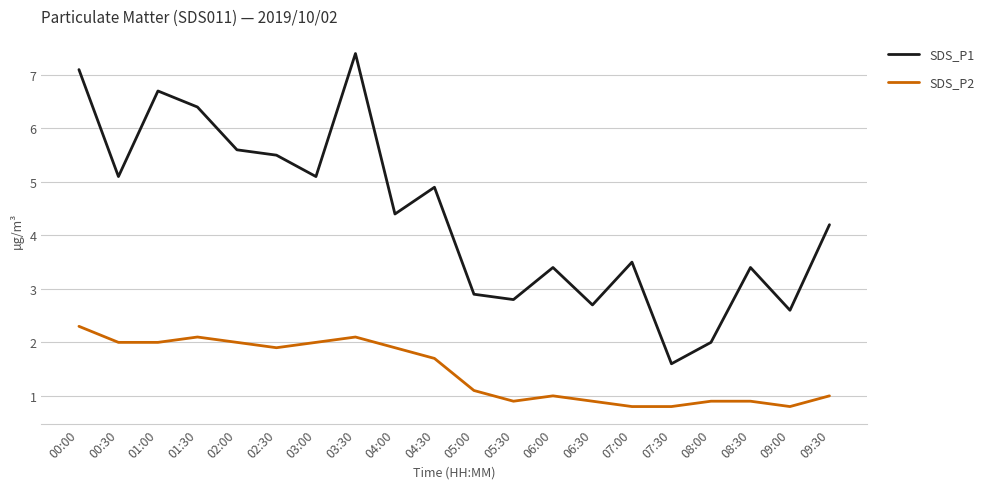

Reading right to left, transcribe all the data shown in this chart.

SDS_P1: 09:30=4.2	09:00=2.6	08:30=3.4	08:00=2.0	07:30=1.6	07:00=3.5	06:30=2.7	06:00=3.4	05:30=2.8	05:00=2.9	04:30=4.9	04:00=4.4	03:30=7.4	03:00=5.1	02:30=5.5	02:00=5.6	01:30=6.4	01:00=6.7	00:30=5.1	00:00=7.1
SDS_P2: 09:30=1.0	09:00=0.8	08:30=0.9	08:00=0.9	07:30=0.8	07:00=0.8	06:30=0.9	06:00=1.0	05:30=0.9	05:00=1.1	04:30=1.7	04:00=1.9	03:30=2.1	03:00=2.0	02:30=1.9	02:00=2.0	01:30=2.1	01:00=2.0	00:30=2.0	00:00=2.3